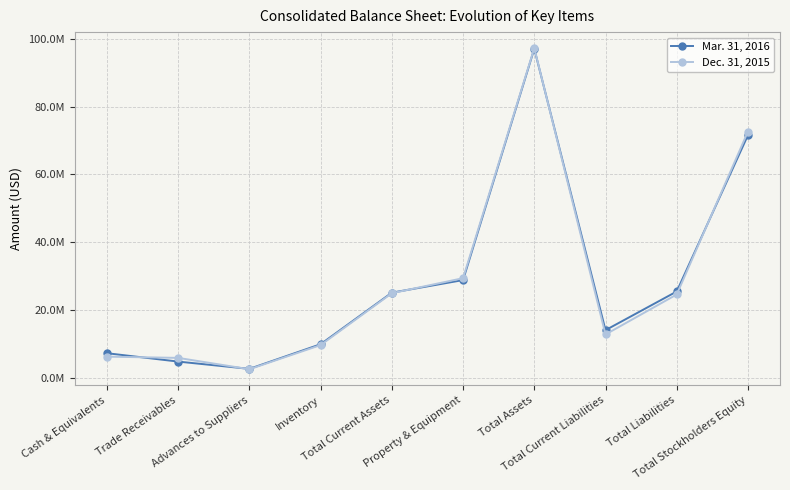

What are all the series names shown in the legend?

Mar. 31, 2016, Dec. 31, 2015